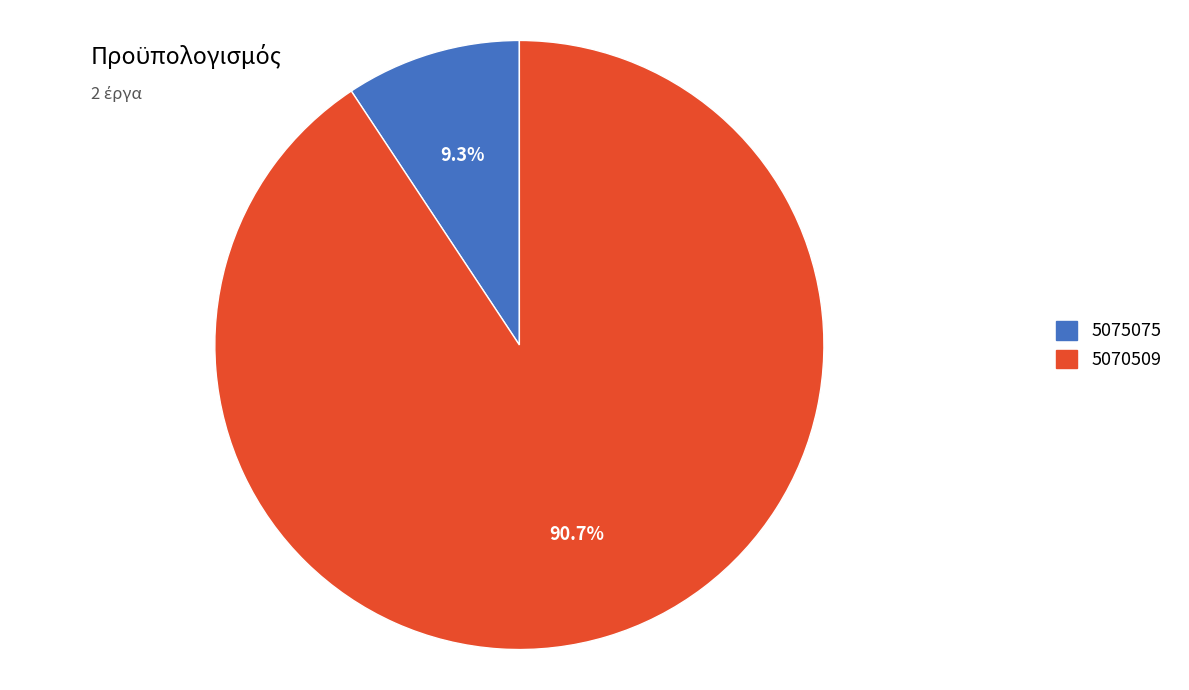

Count the number of slices in the pie.

2